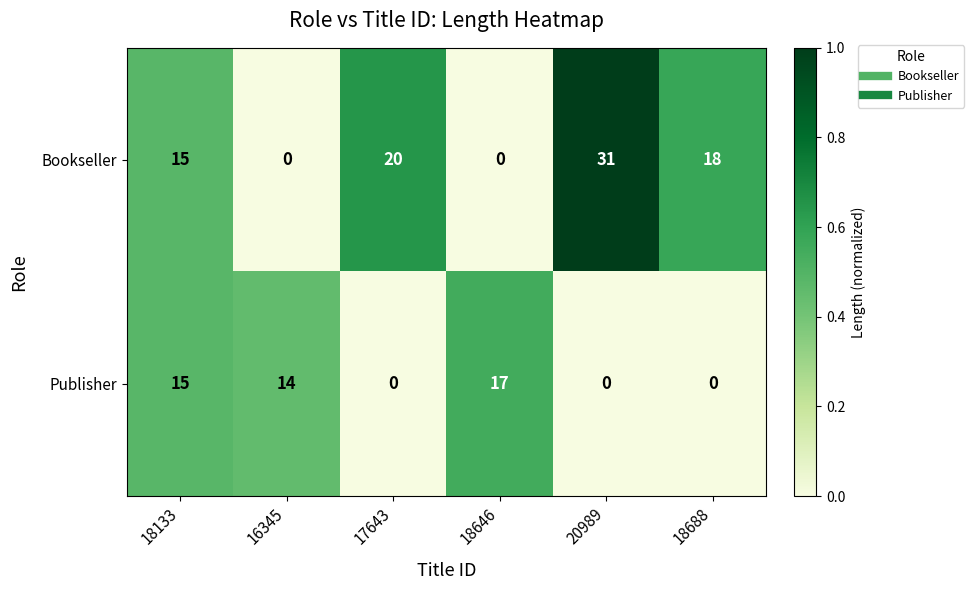

How many values in Publisher are above zero?

3